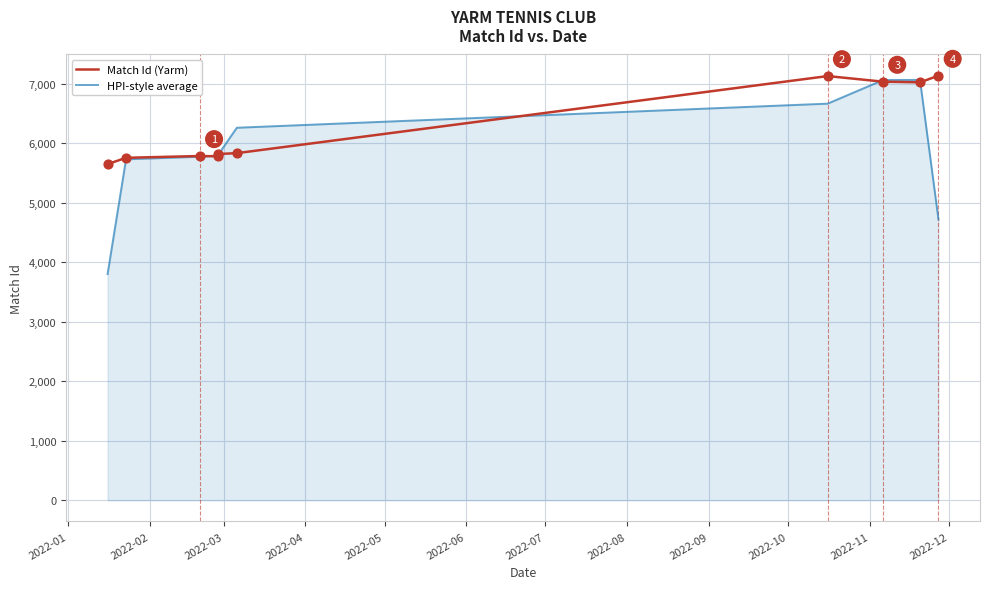

What is the total value across all series at 2022-04?

11570.7